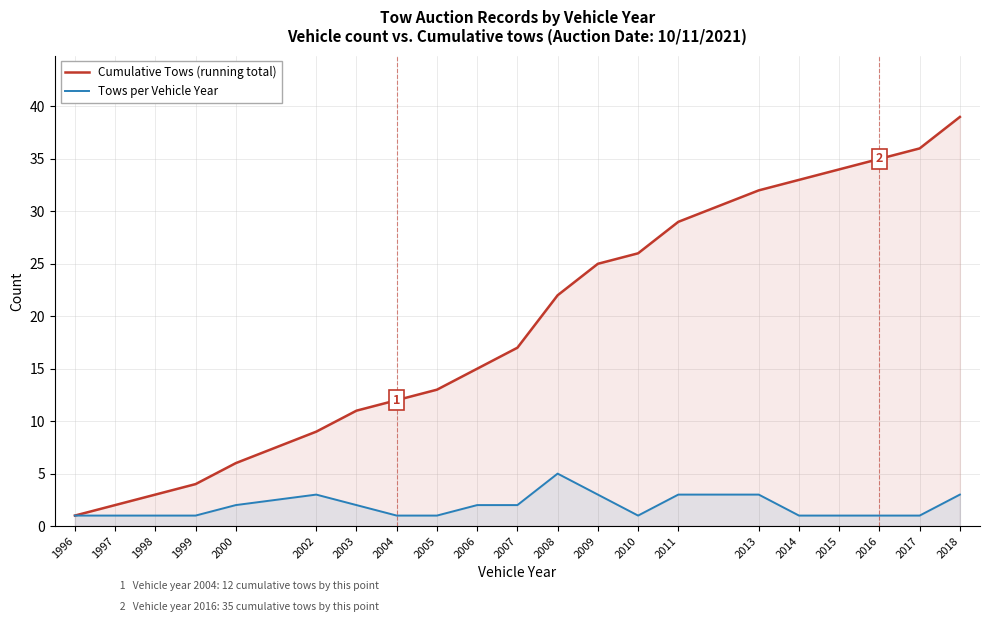

At how many categories does at least one series exceed 36?

1